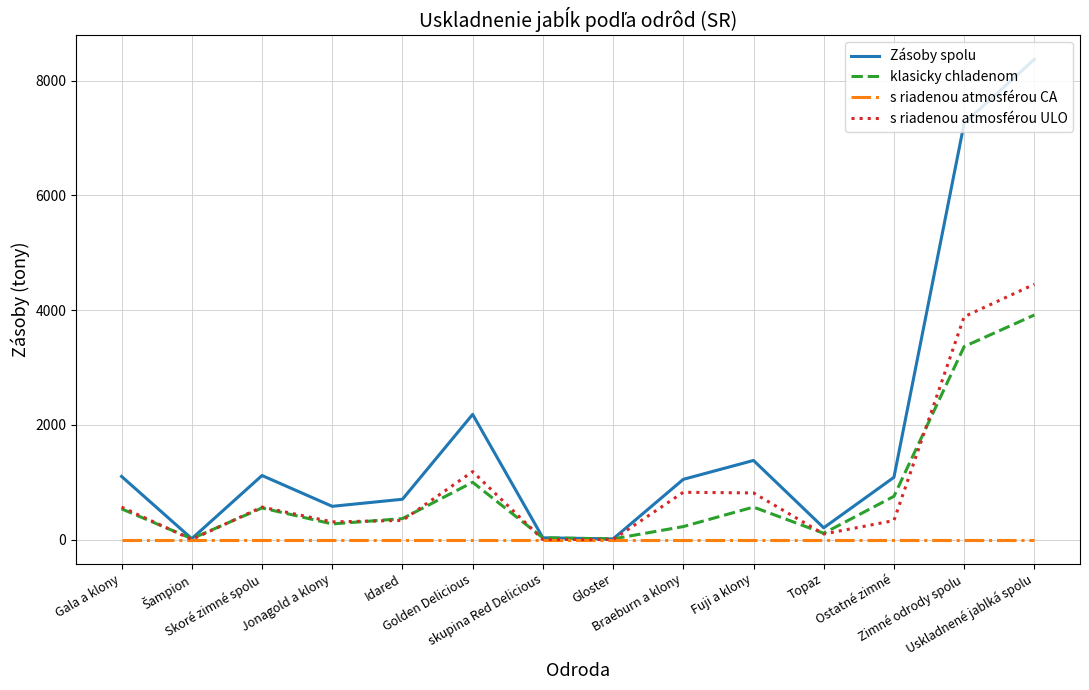

Does the chart display data point markers on the line(s)?

No